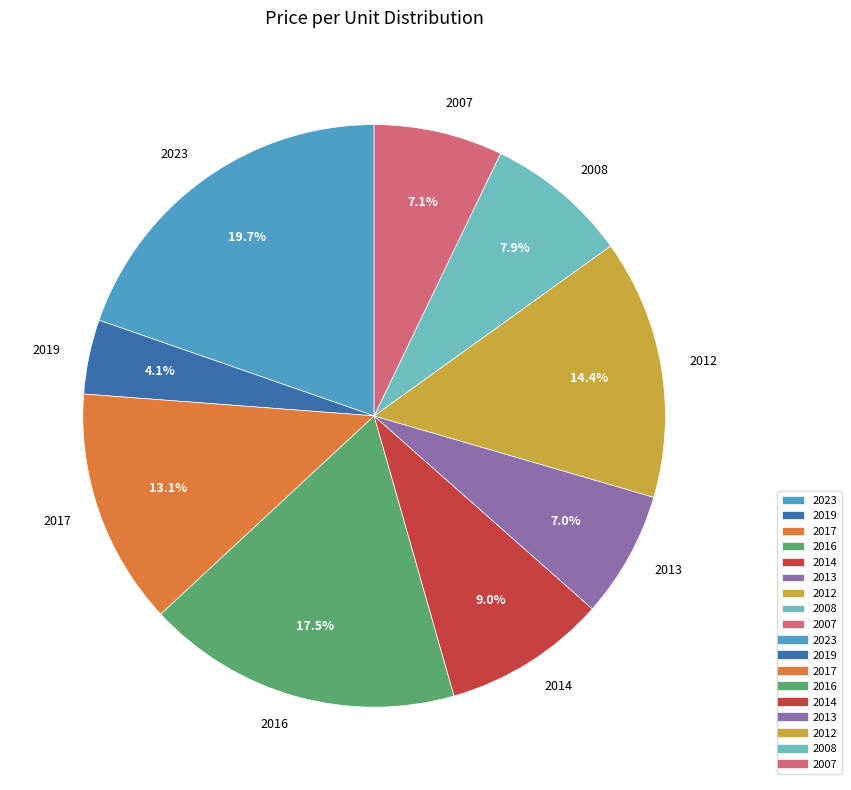

What percentage is the 2007 slice, to the nearest percent?

7%